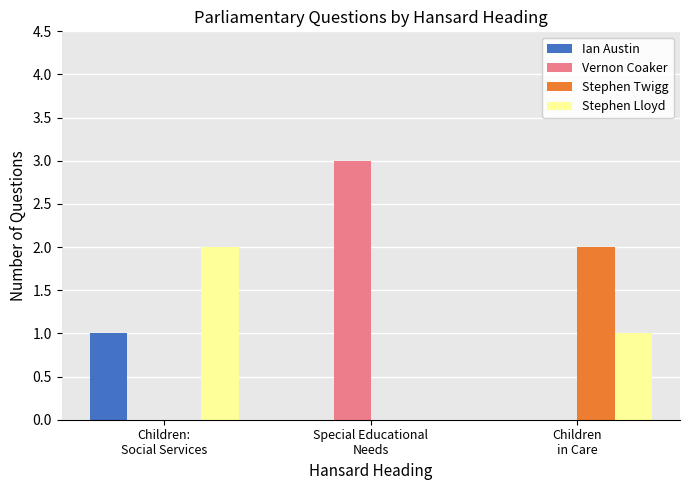

How many groups of bars are there?

3